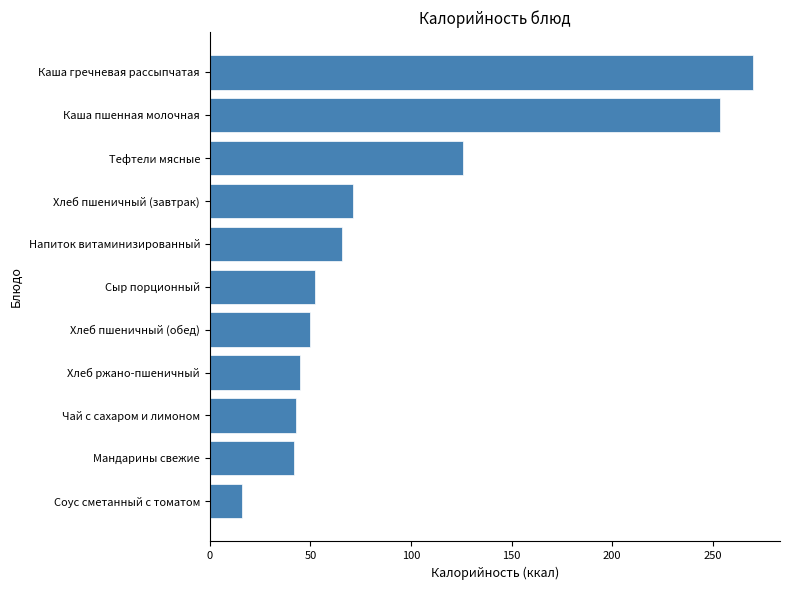

What is the approximate value at Хлеб пшеничный (завтрак)?

71.2